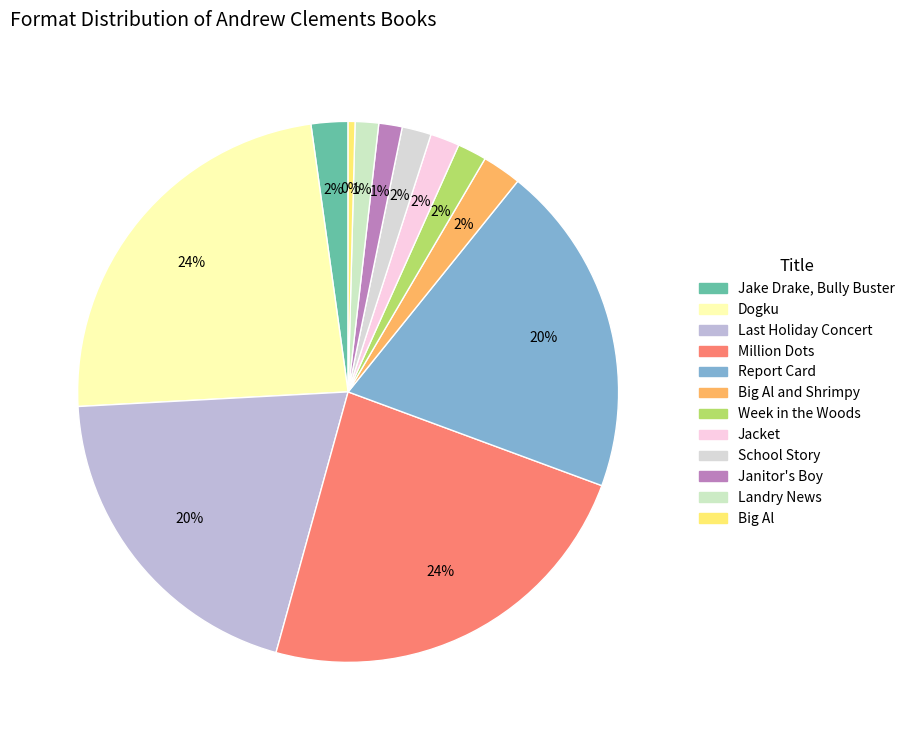

How many segments does this pie chart have?

12